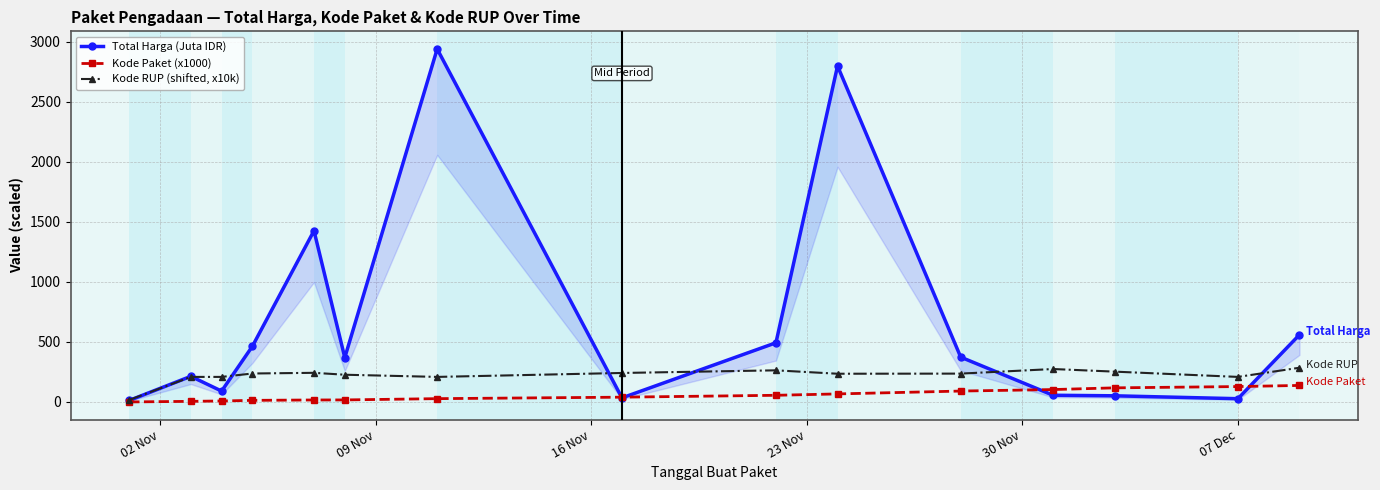

At how many categories does at least one series exceed 2519?

2